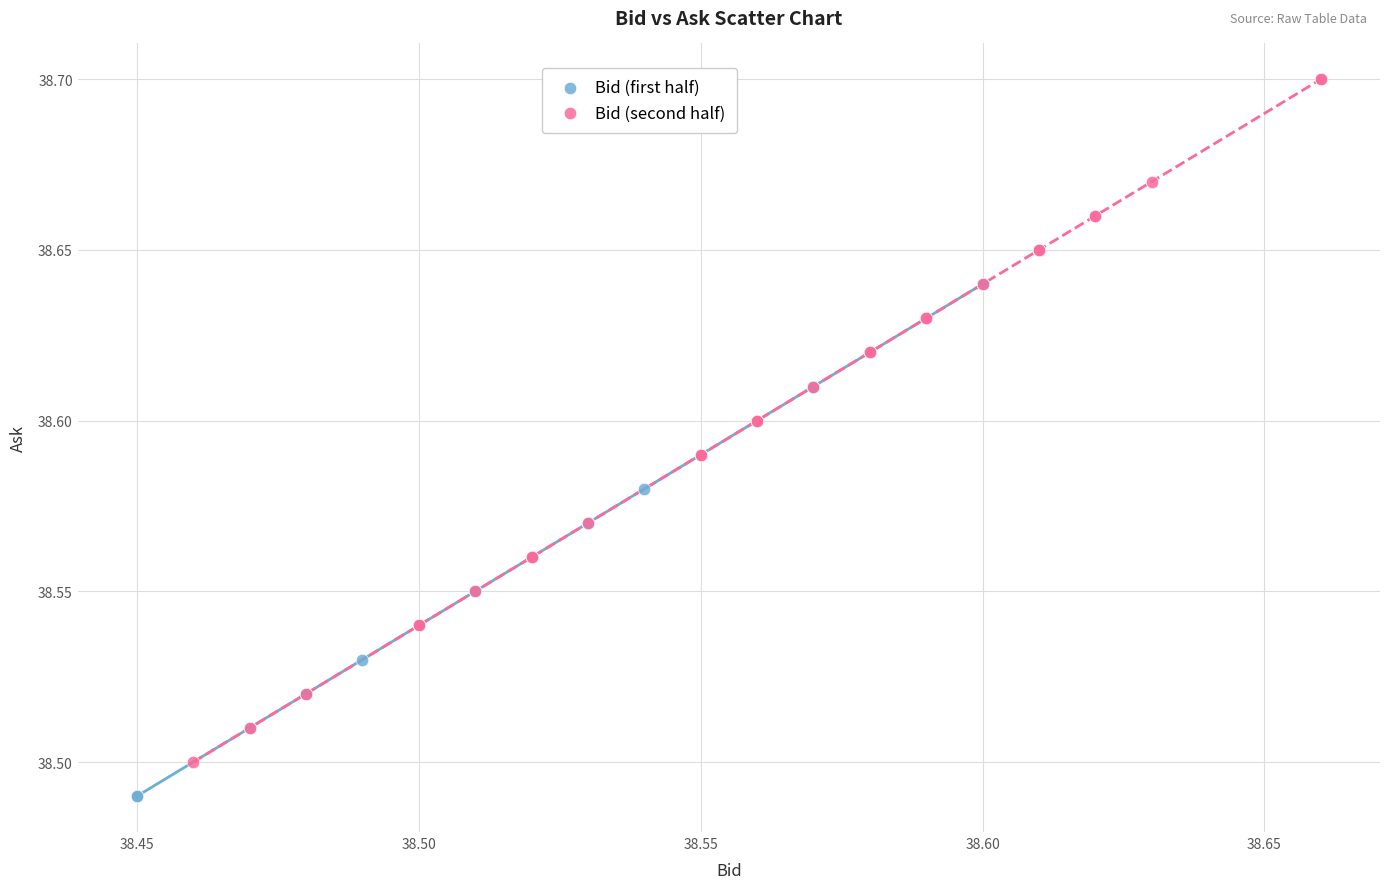

Which series contains the highest Y value?

Bid (second half)